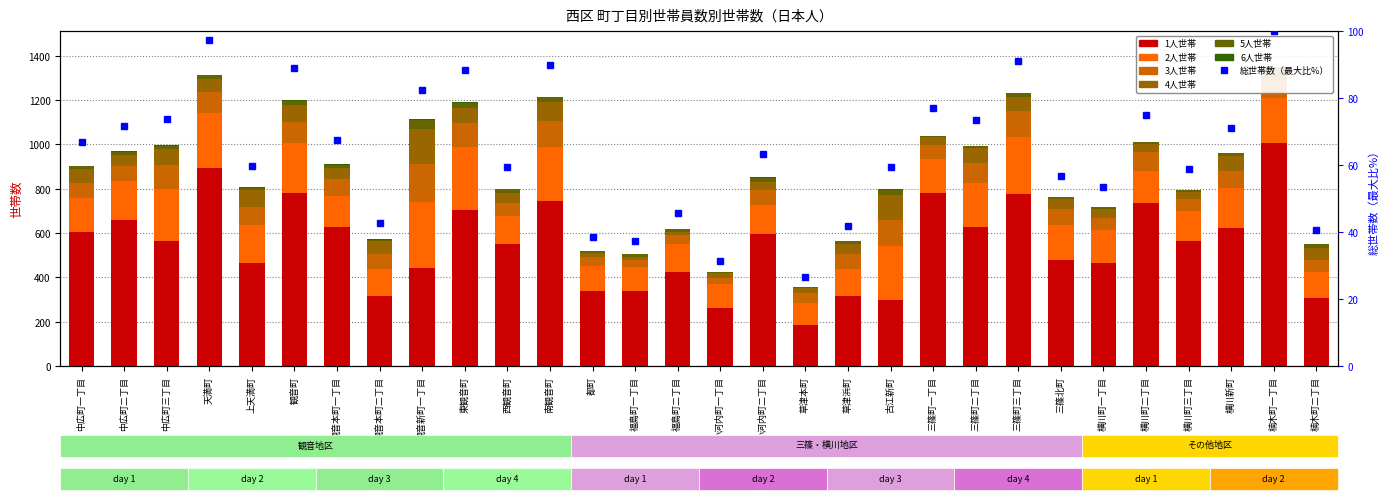

At which label is 5人世帯 closest to 21?

南観音町